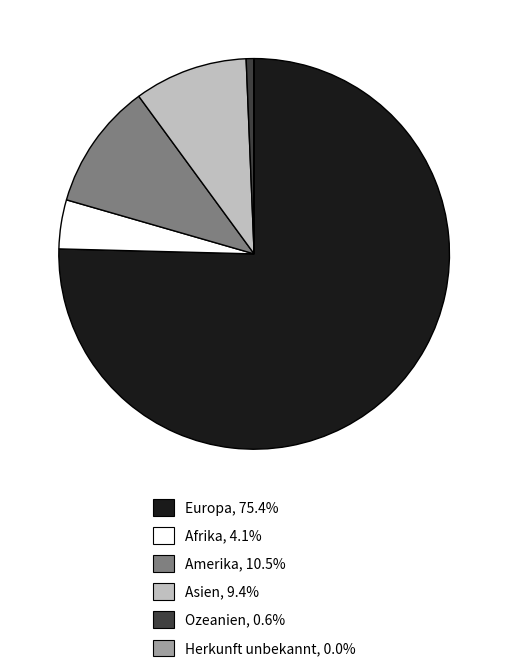

Does Europa account for over 50% of the chart?

Yes